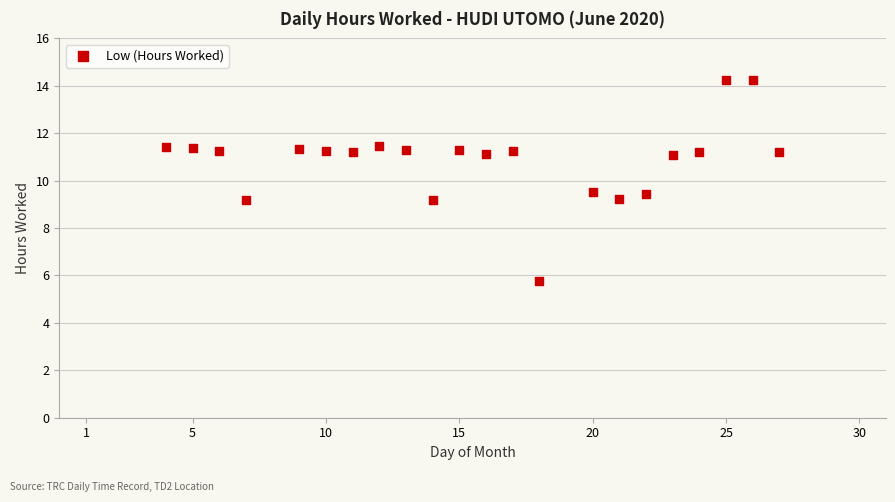

What is the range of Y values (max minus min)?

8.5